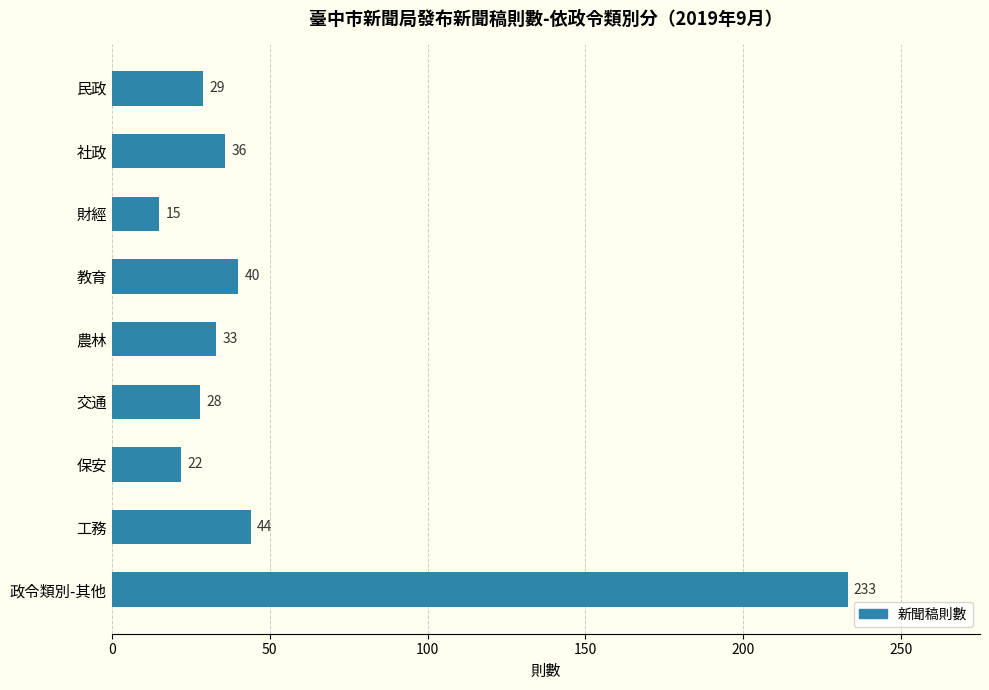

Reading top to bottom, extract all data points from this chart.

29	36	15	40	33	28	22	44	233